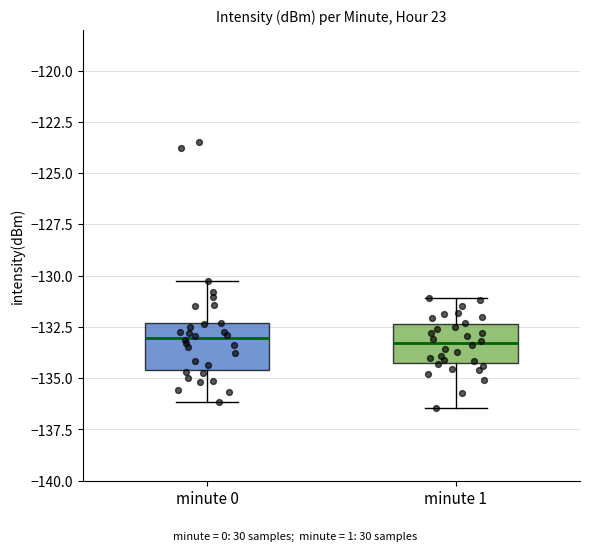

Reading left to right, transcribe this box plot: for each box, give where its median line is, the range the box spans, and where its two whiskers end, as read against the y-axis. The values are not printed on the chart, so give them approximately, as read against the axis.

minute 0: median -133.0, box -134.5 to -132.5, whiskers -136.0 to -130.5
minute 1: median -133.5, box -134.5 to -132.5, whiskers -136.5 to -131.0